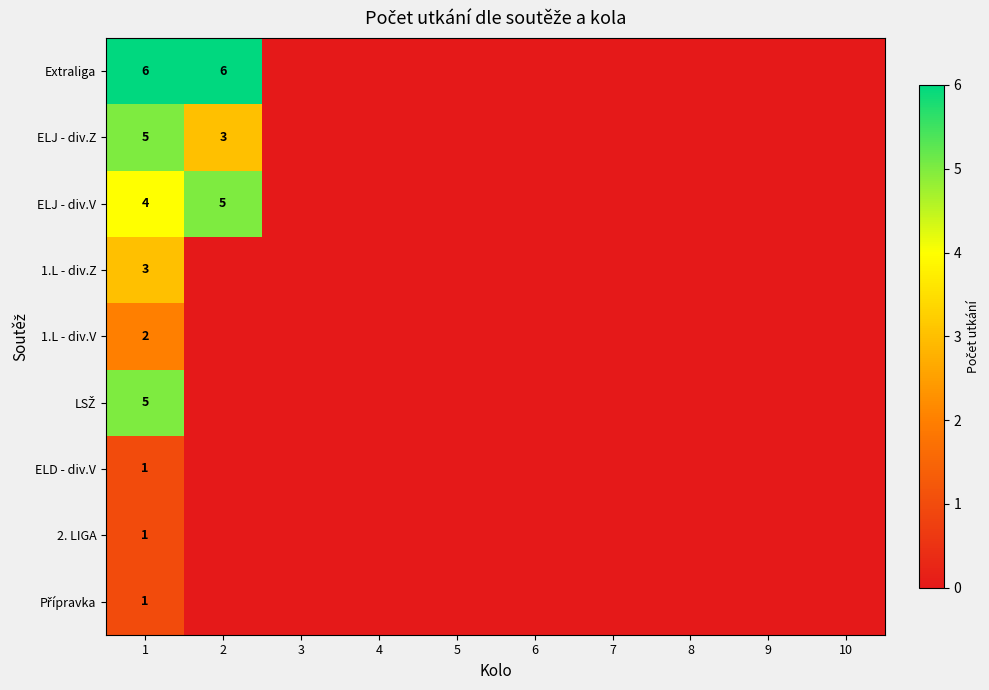

Is it true that Extraliga equals 6 at 2?

True